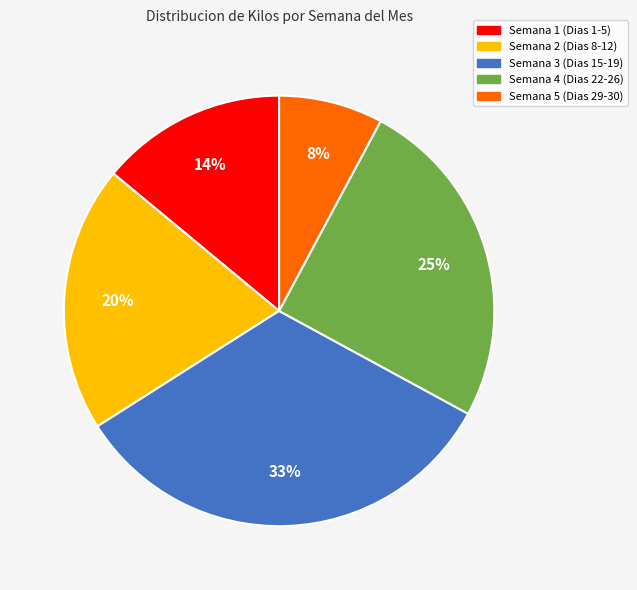

Does Semana 3 (Dias 15-19) represent more than half of the total?

No